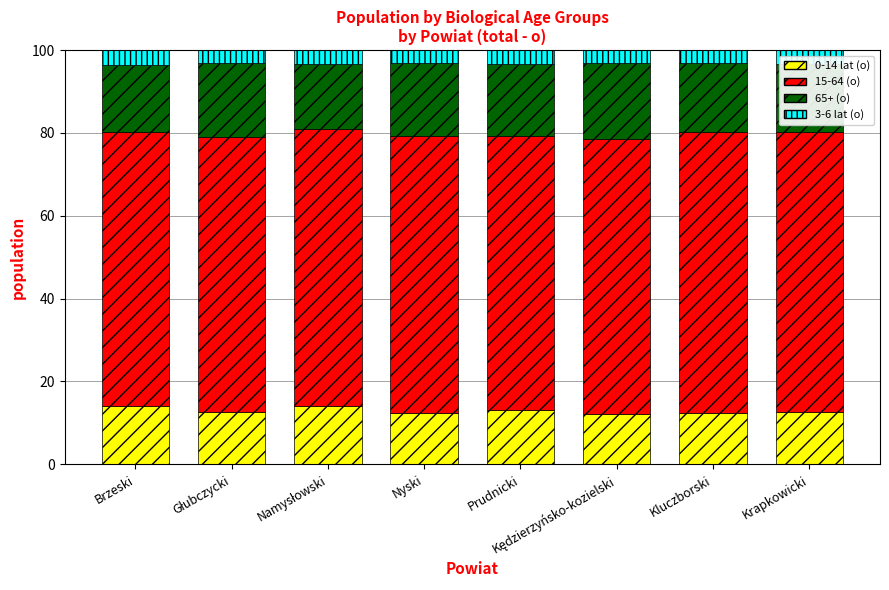

What is the sum of all 0-14 lat (o) values?

103.5